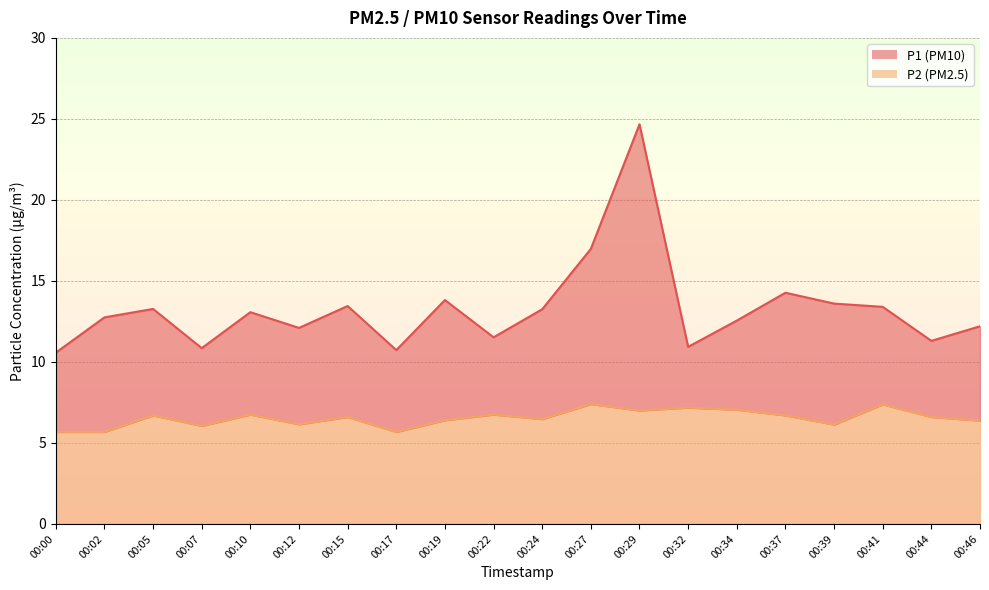

List the series in order of their overall mean, highest first.

P1, P2